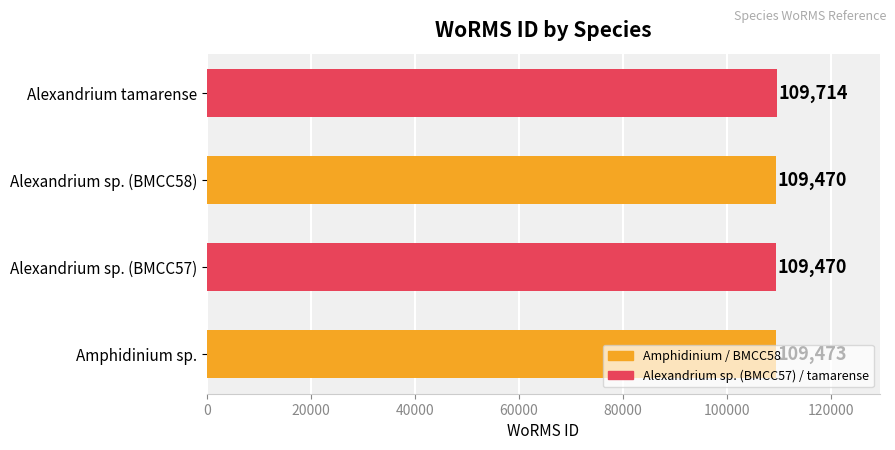

What is the difference between the maximum and minimum values?

244